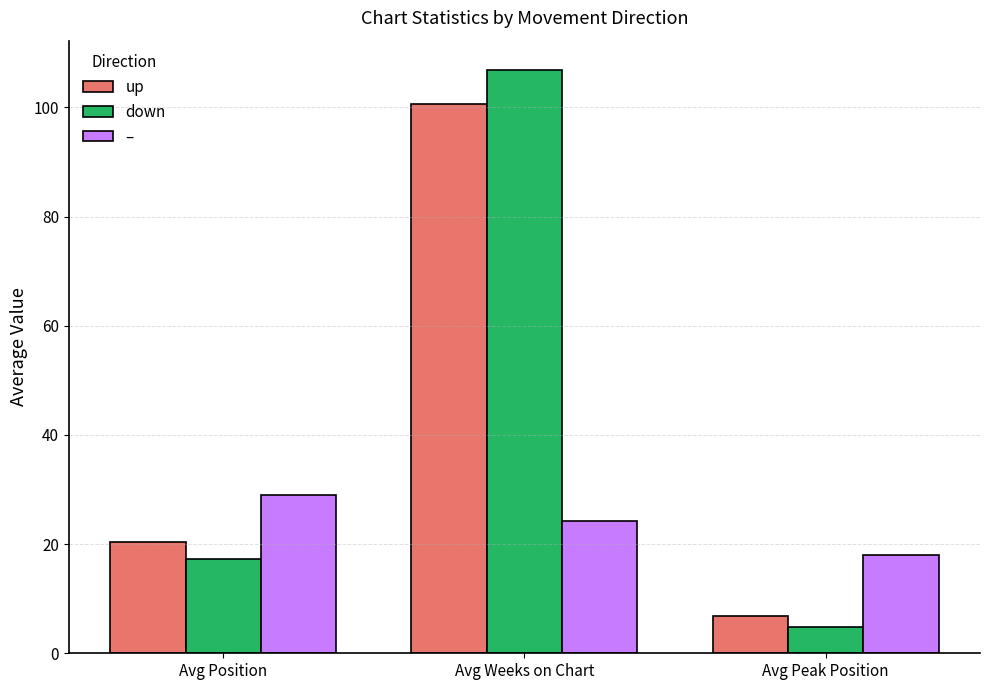

The – series shows 29.6 at Avg Peak Position. True or false?

False